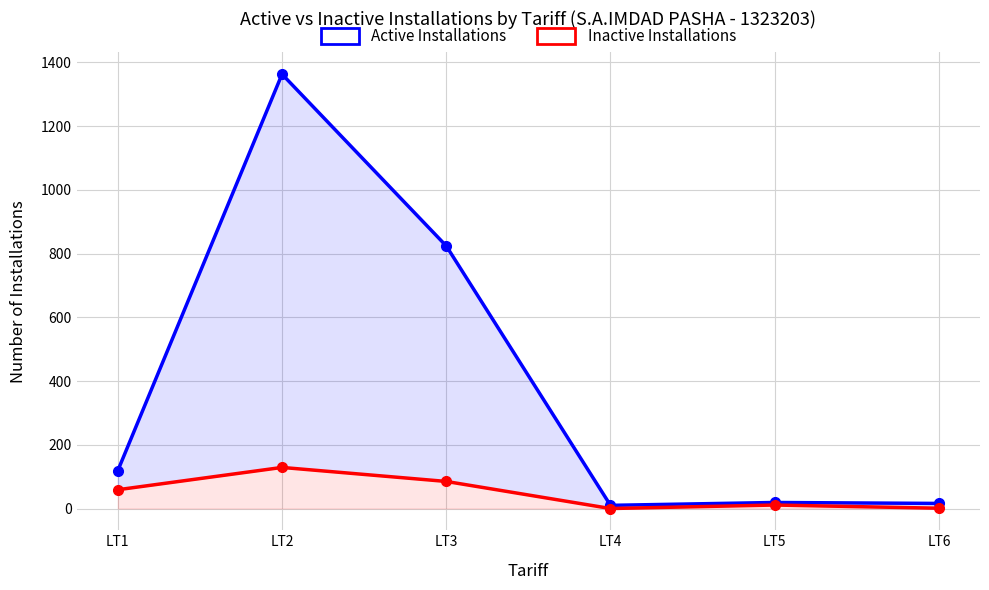

How many data points does each series have?

6